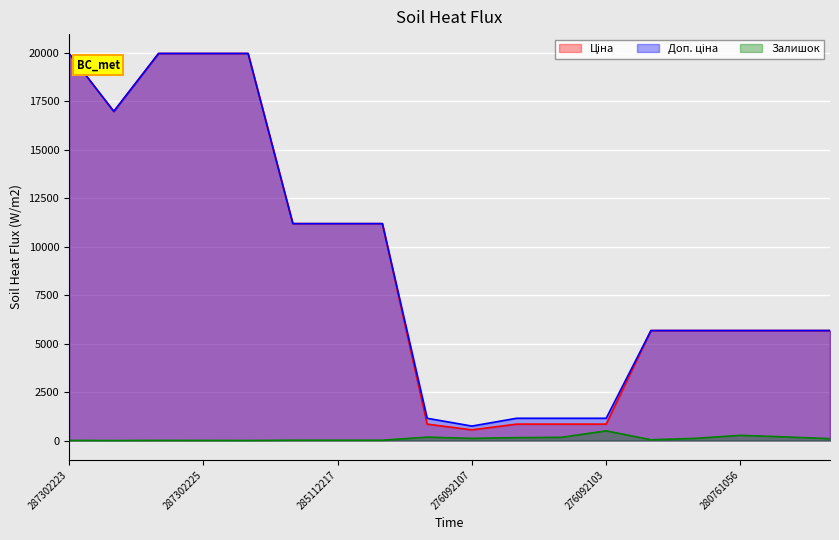

What is the total value across all series at 276092103?

2498.2